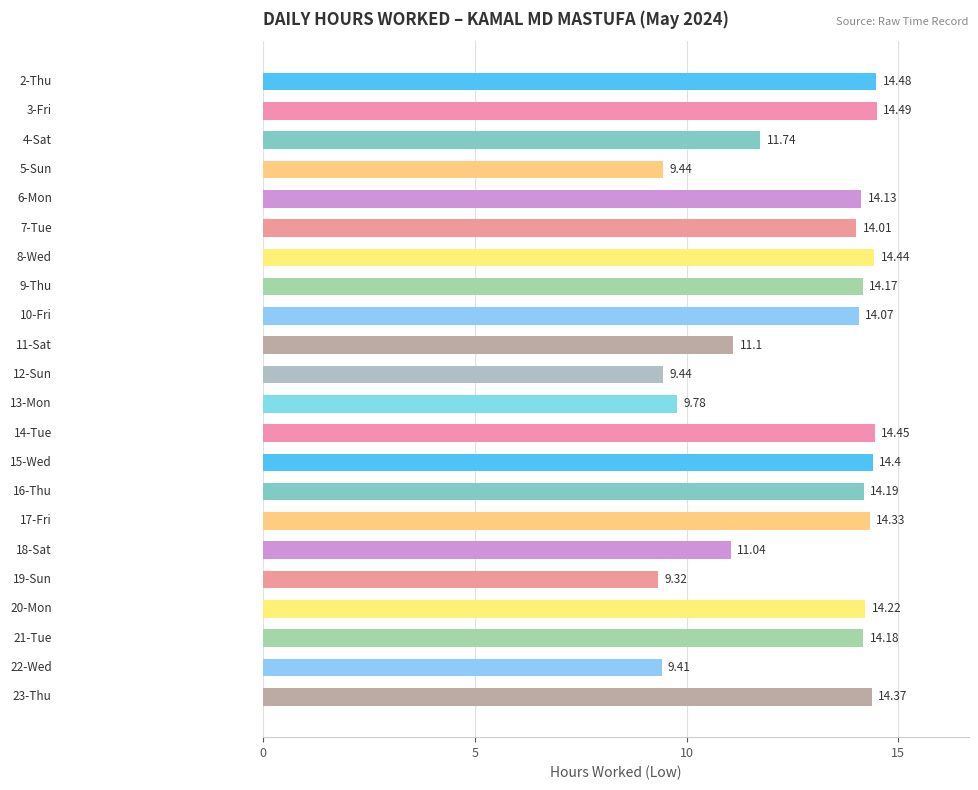

What is the average value?

12.8